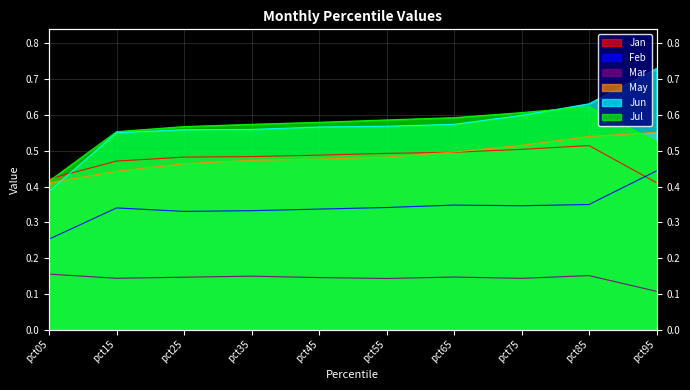

List the series in order of their peak value, highest first.

Jun, Jul, May, Jan, Feb, Mar